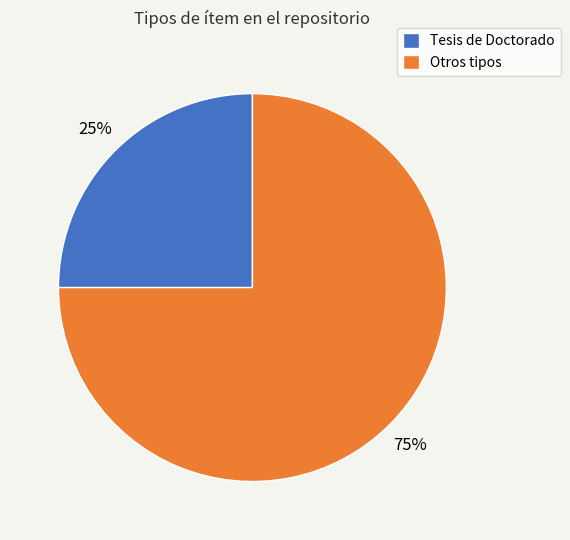

Approximately how many times larger is the value at Tesis de Doctorado compared to Otros tipos?

0.3